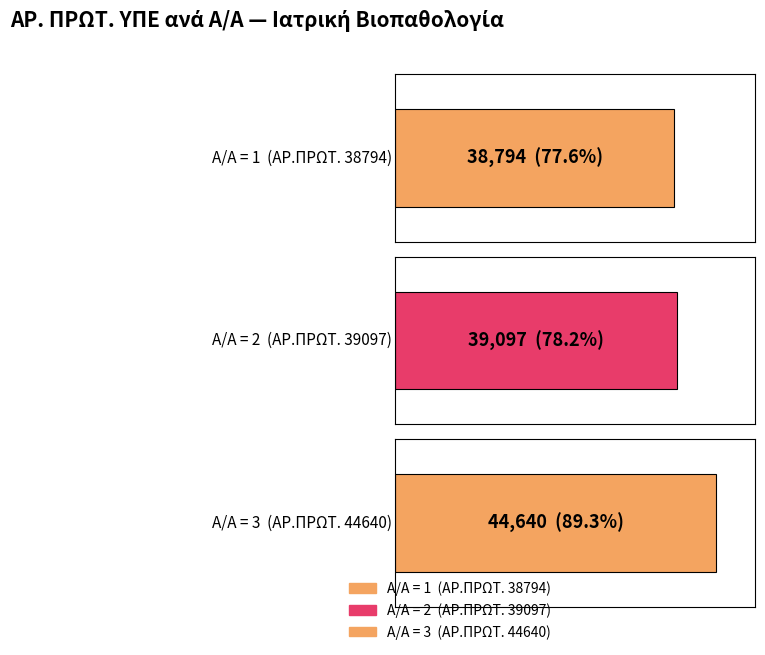

Reading left to right, extract all data points from this chart.

38794	39097	44640